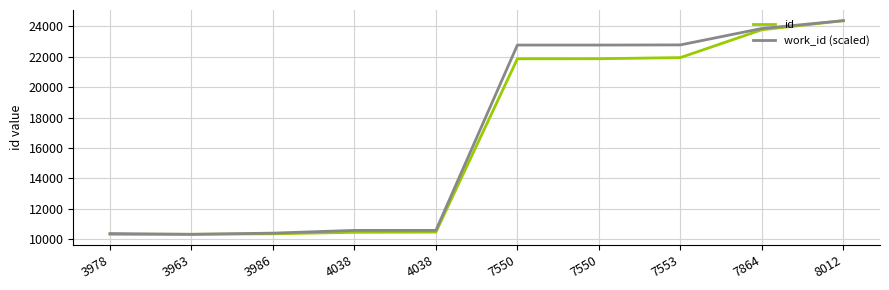

What are all the series names shown in the legend?

id, work_id (scaled)